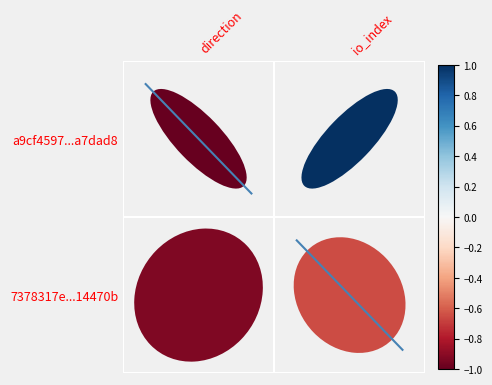

Rank the series by their average value, from highest to lowest.

diag_1, diag_0